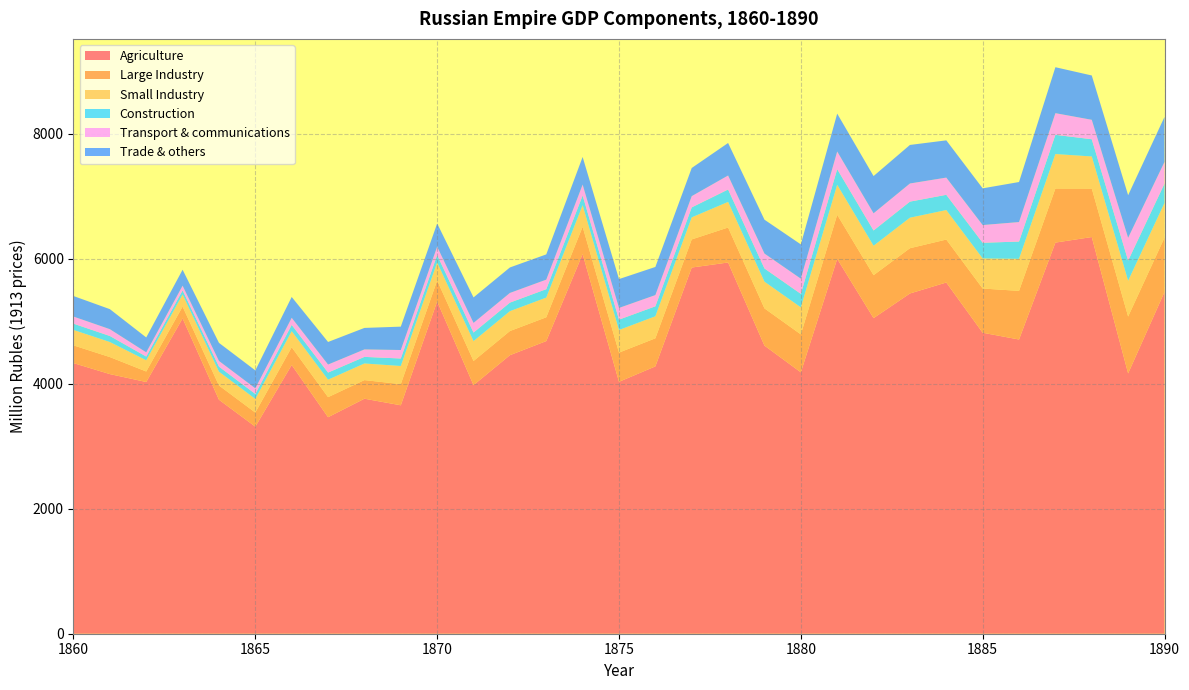

Reading left to right, what are all the values shown in this chart?

Agriculture: 1860=4332.1	1861=4156.0	1862=4029.4	1863=5048.1	1864=3745.6	1865=3314.6	1866=4302.2	1867=3465.9	1868=3762.0	1869=3656.6	1870=5319.5	1871=3979.5	1872=4458.5	1873=4684.5	1874=6077.0	1875=4032.6	1876=4279.4	1877=5861.6	1878=5942.6	1879=4612.0	1880=4184.5	1881=6000.5	1882=5052.0	1883=5446.4	1884=5622.1	1885=4818.1	1886=4709.4	1887=6261.0	1888=6349.9	1889=4167.4	1890=5470.1
Large Industry: 1860=283.4	1861=272.4	1862=168.2	1863=187.8	1864=227.9	1865=224.8	1866=283.6	1867=320.9	1868=297.7	1869=338.6	1870=334.8	1871=386.3	1872=386.5	1873=380.9	1874=436.8	1875=467.4	1876=449.3	1877=450.1	1878=559.6	1879=595.6	1880=607.1	1881=705.5	1882=687.1	1883=724.4	1884=687.5	1885=707.6	1886=778.4	1887=865.7	1888=776.2	1889=909.8	1890=869.6
Small Industry: 1860=247.1	1861=240.7	1862=179.3	1863=193.2	1864=220.8	1865=218.8	1866=256.9	1867=279.4	1868=266.0	1869=290.3	1870=288.1	1871=317.7	1872=317.8	1873=314.7	1874=345.5	1875=361.7	1876=352.3	1877=352.7	1878=409.9	1879=427.5	1880=433.0	1881=479.8	1882=471.5	1883=488.5	1884=471.9	1885=481.1	1886=513.2	1887=551.6	1888=513.6	1889=572.5	1890=555.7
Construction: 1860=100.6	1861=96.8	1862=59.7	1863=66.7	1864=80.9	1865=79.9	1866=100.7	1867=114.0	1868=105.7	1869=120.2	1870=118.9	1871=137.2	1872=137.3	1873=135.3	1874=155.1	1875=166.0	1876=159.6	1877=159.8	1878=198.7	1879=211.5	1880=215.6	1881=250.5	1882=244.0	1883=257.3	1884=244.2	1885=251.3	1886=276.5	1887=307.5	1888=275.7	1889=323.1	1890=308.9
Transport & communications: 1860=113.6	1861=109.2	1862=67.4	1863=75.3	1864=91.3	1865=90.1	1866=113.7	1867=128.6	1868=119.3	1869=135.7	1870=134.2	1871=154.8	1872=154.9	1873=152.6	1874=175.0	1875=187.3	1876=180.1	1877=180.4	1878=224.3	1879=238.7	1880=243.3	1881=282.7	1882=275.4	1883=290.3	1884=275.5	1885=283.6	1886=312.0	1887=347.0	1888=311.1	1889=364.6	1890=348.5
Trade & others: 1860=328.7	1861=320.5	1862=238.2	1863=255.5	1864=289.3	1865=286.8	1866=333.4	1867=361.1	1868=344.2	1869=374.1	1870=371.4	1871=407.7	1872=407.8	1873=404.0	1874=441.8	1875=461.8	1876=450.1	1877=450.6	1878=520.2	1879=542.0	1880=548.8	1881=606.2	1882=595.8	1883=617.0	1884=596.1	1885=587.6	1886=640.9	1887=735.5	1888=709.5	1889=681.7	1890=719.9